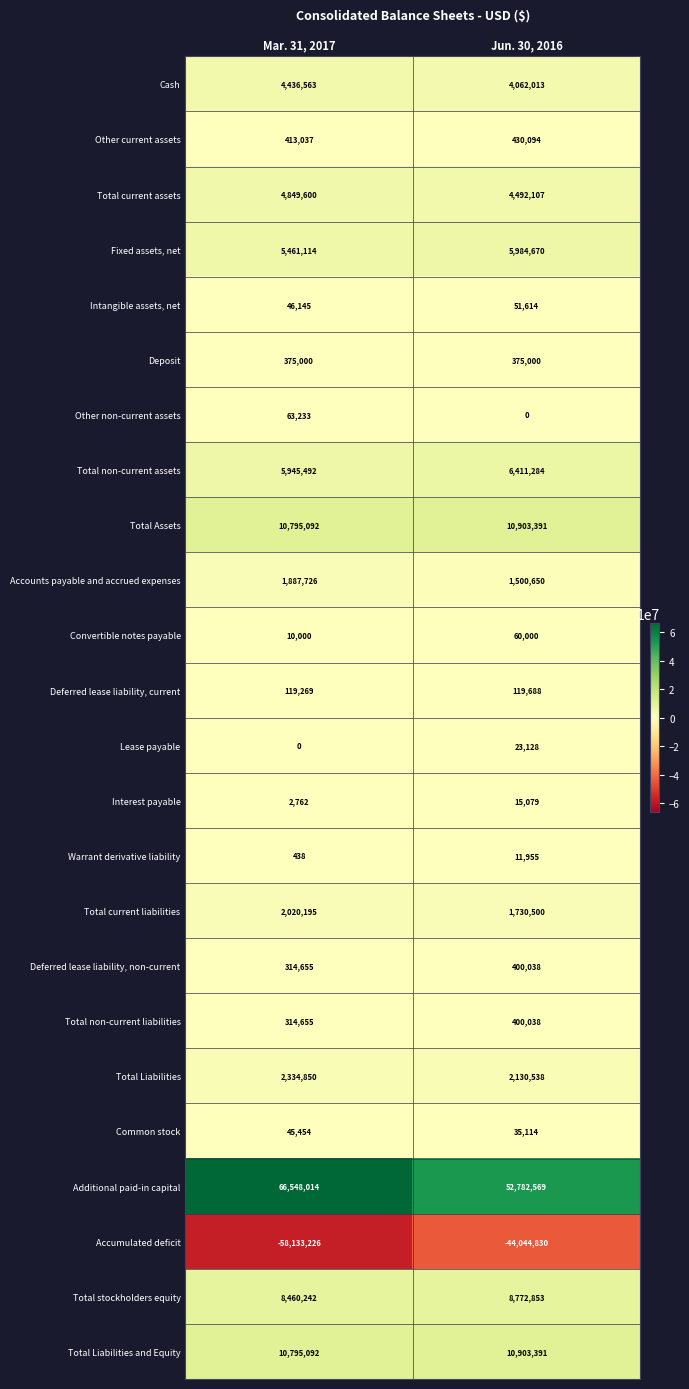

Rank the categories by Total stockholders equity value from lowest to highest.

Mar. 31, 2017, Jun. 30, 2016